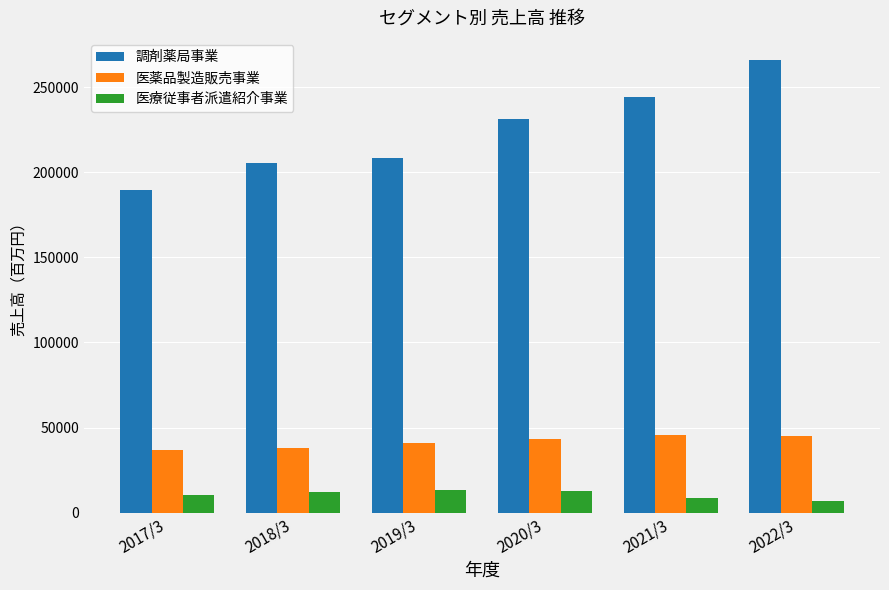

What is the lowest value of the 調剤薬局事業 series?

189327